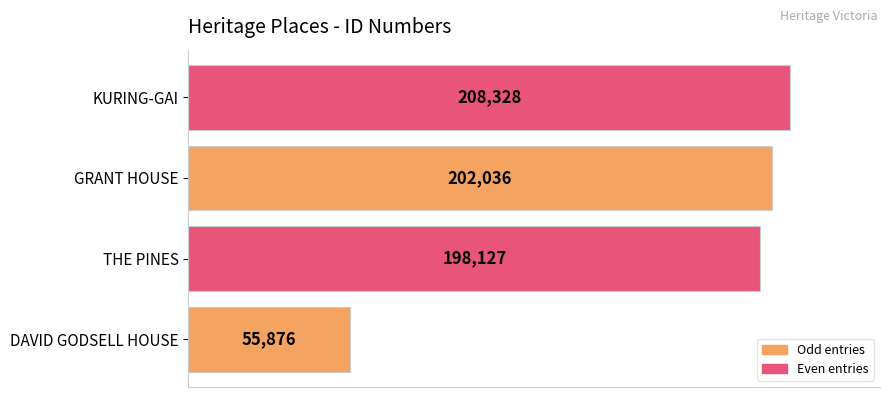

List the labels in order of value, largest first.

KURING-GAI, GRANT HOUSE, THE PINES, DAVID GODSELL HOUSE